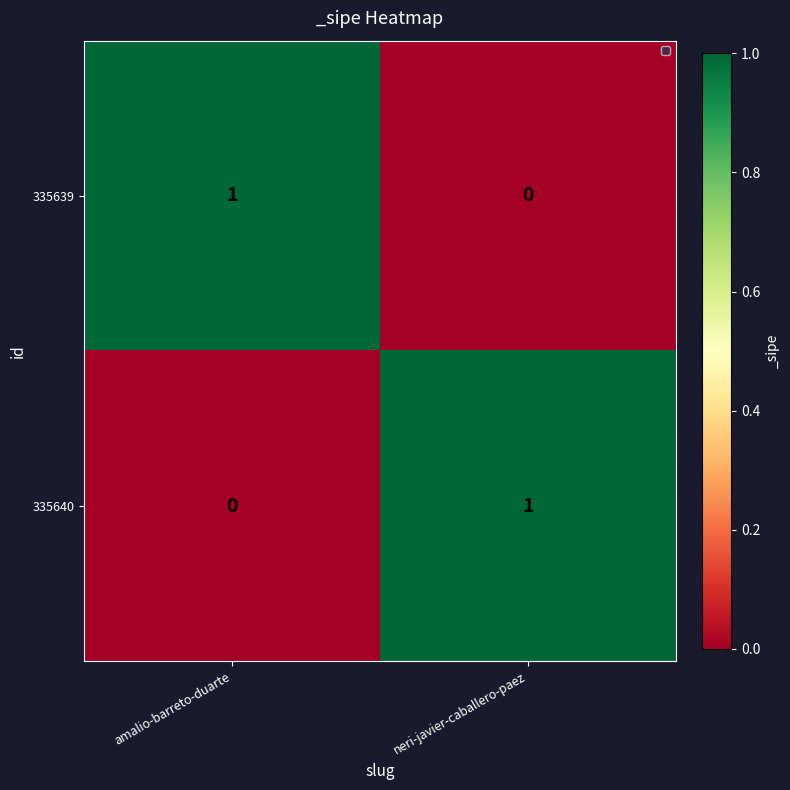

The value of 335640 at amalio-barreto-duarte is 0. True or false?

True